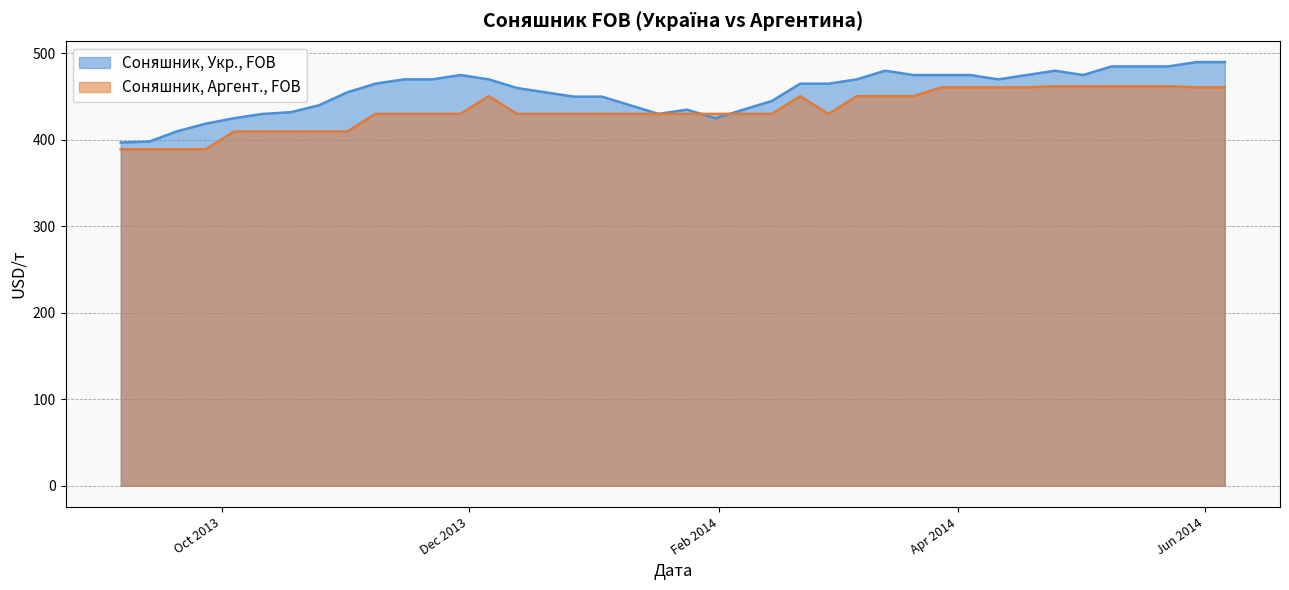

How many lines are shown in the chart?

2